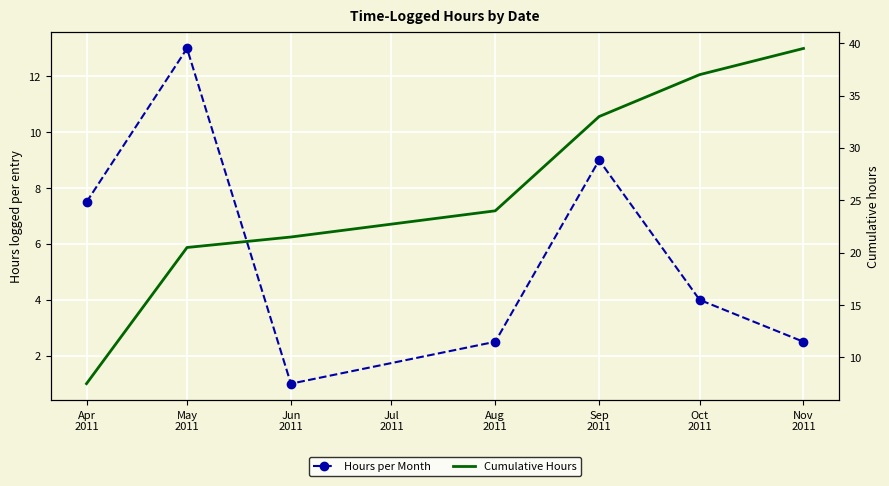

At how many categories does at least one series exceed 15?

6